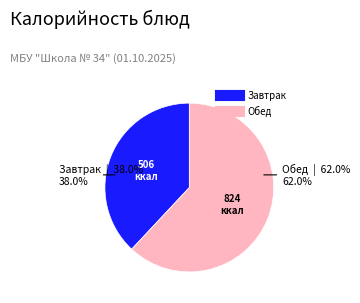

Is there any slice that represents more than half of the pie?

Yes